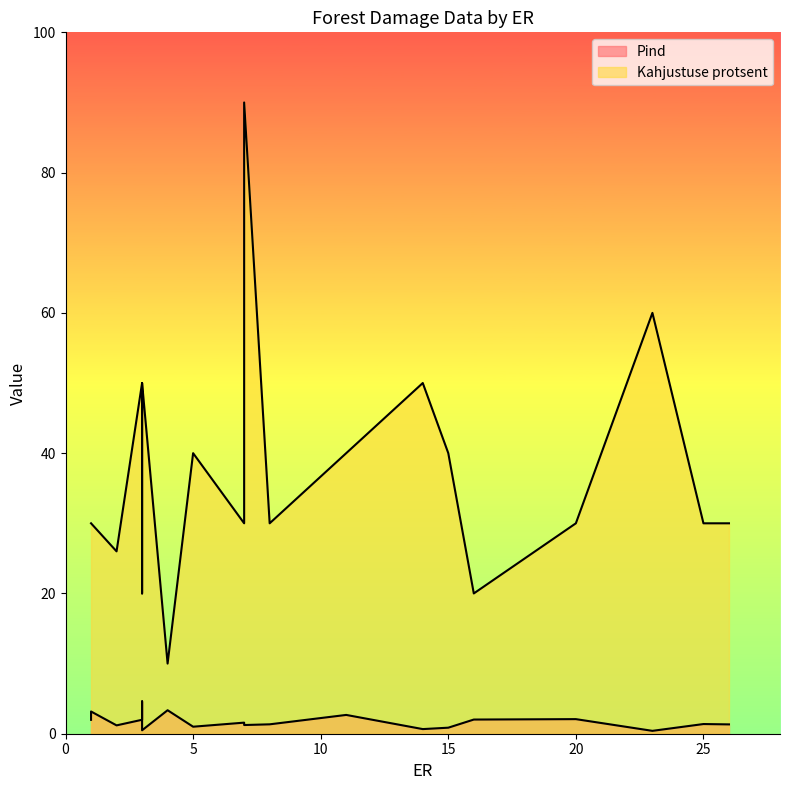

Where is Pind nearest to the value 2?

3